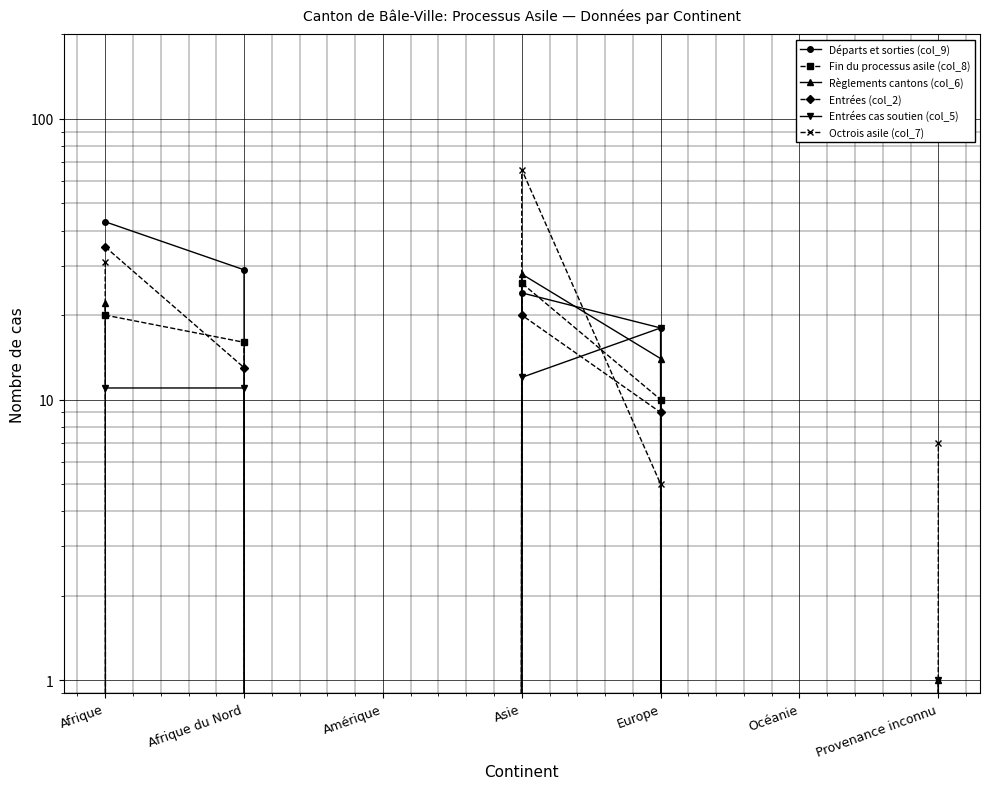

What is the sum of all Règlements cantons (col_6) values?

65